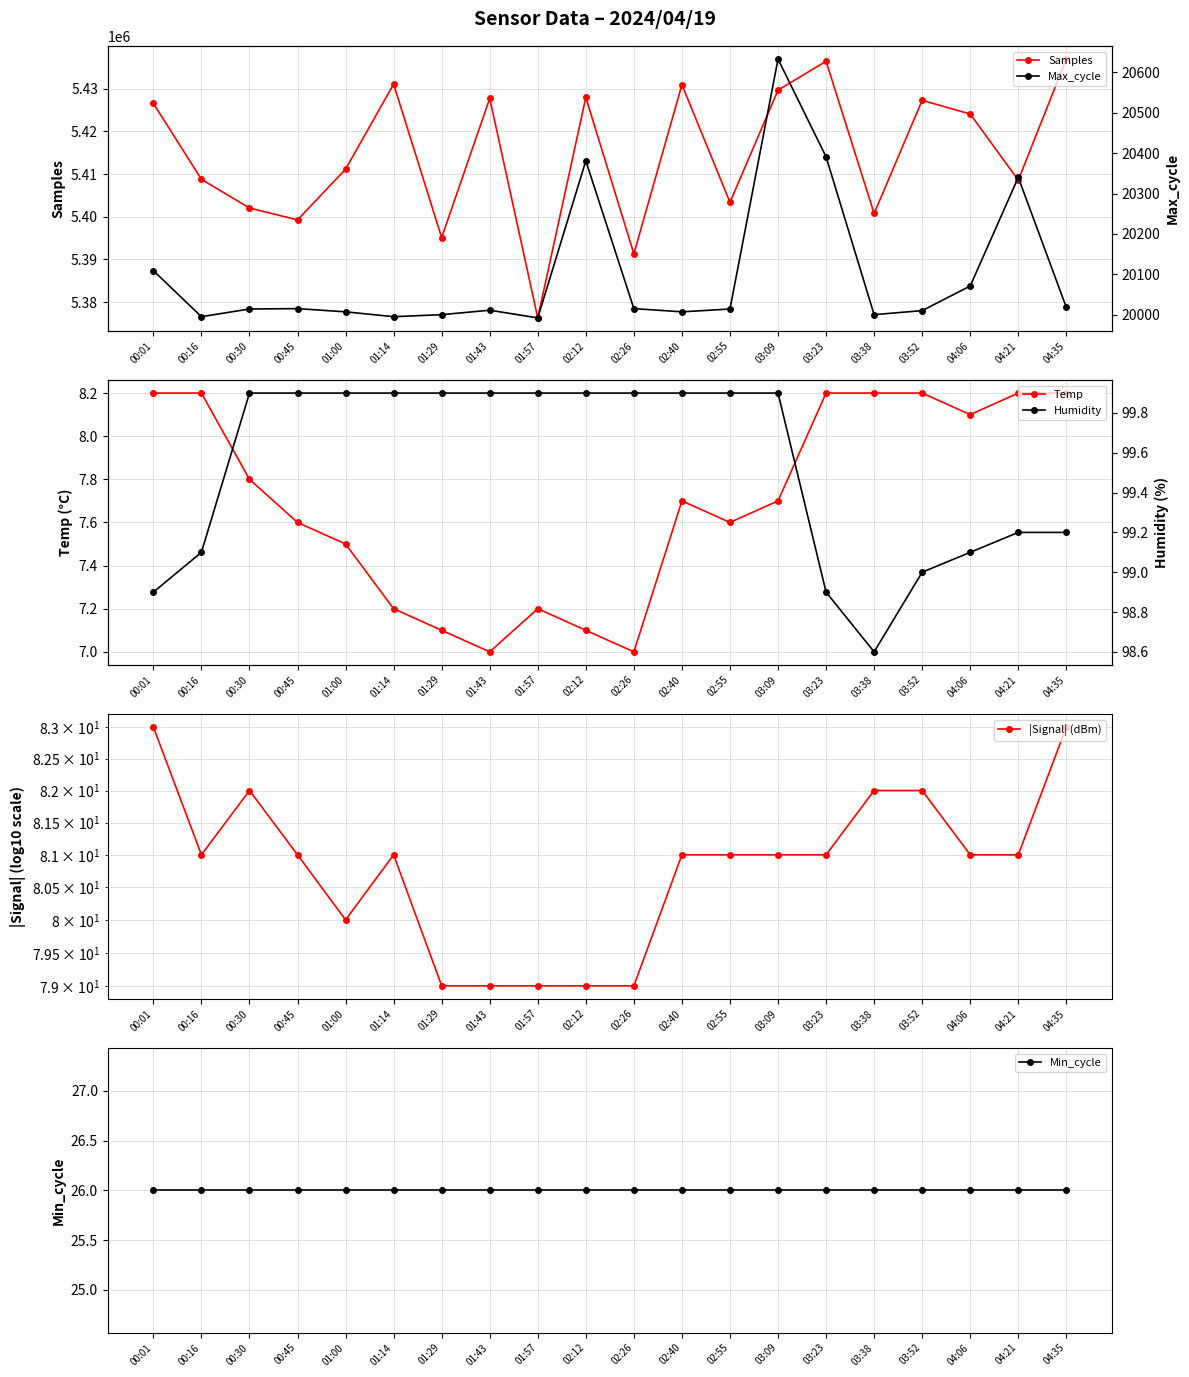

What is the label of the 17th point from the left?

03:52